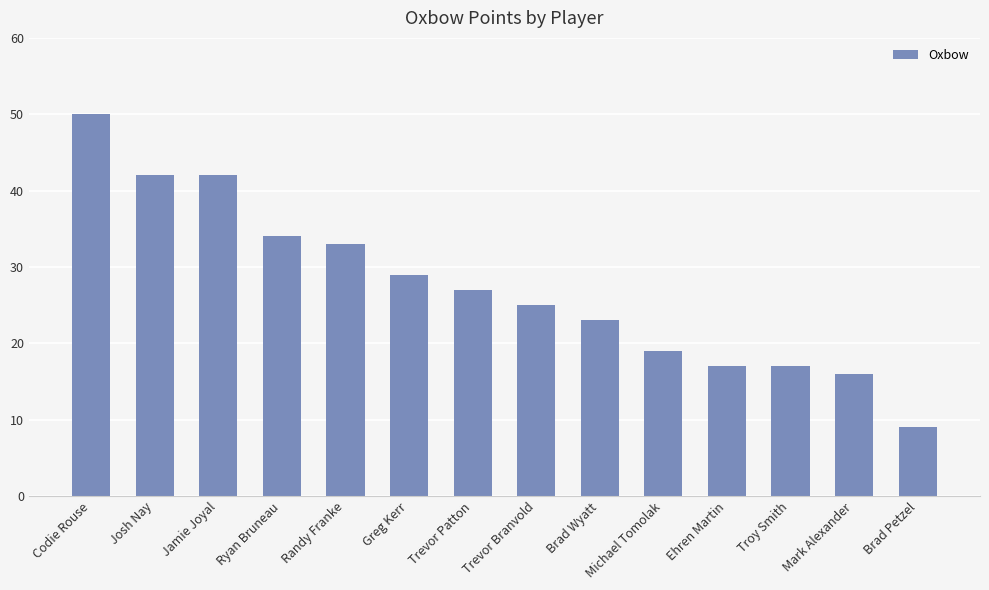

What is the change in value from Ryan Bruneau to Brad Wyatt?

-11